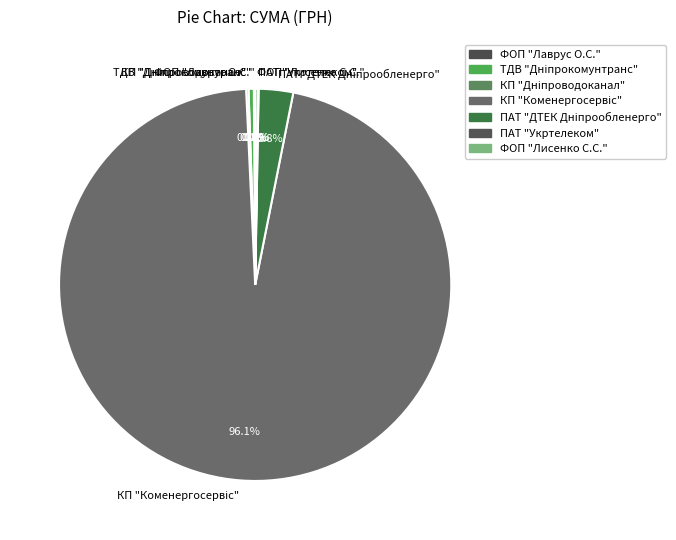

Does any single category account for the majority?

Yes